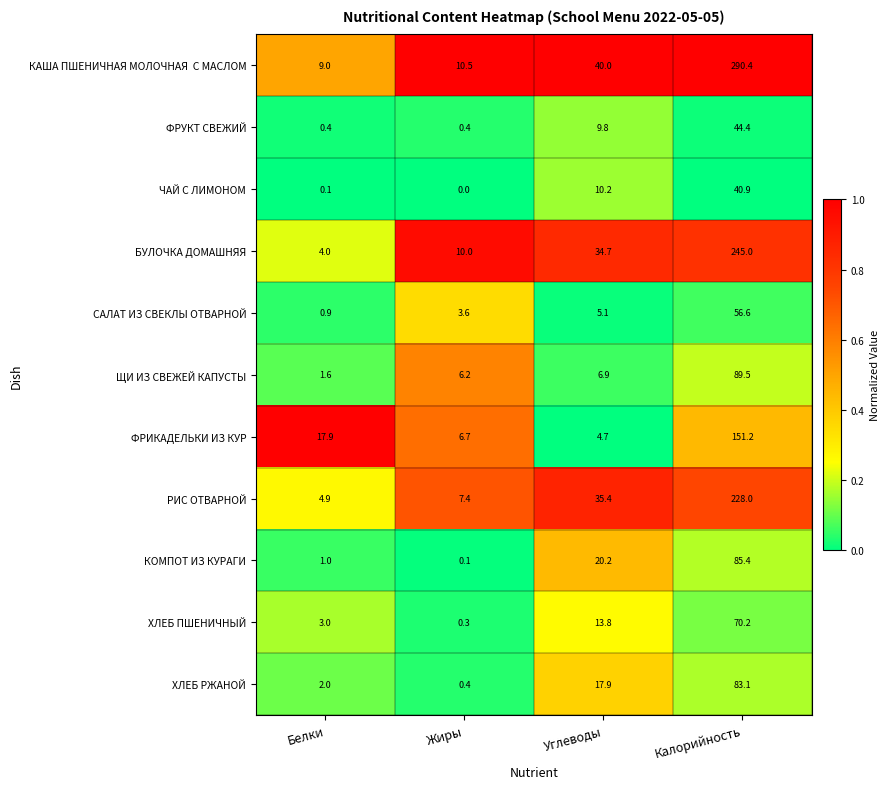

What is the sum of the КОМПОТ ИЗ КУРАГИ values at Калорийность and Жиры?

85.5